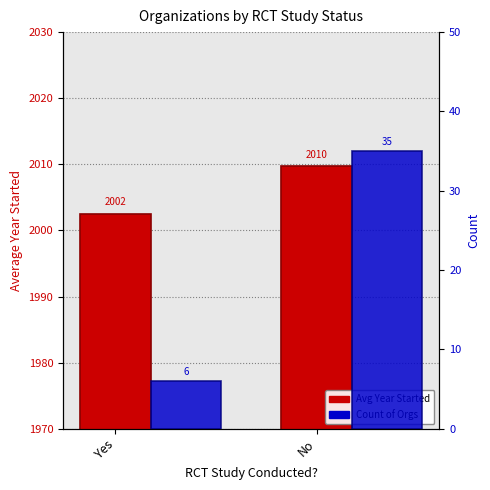

Which has a higher value, Yes or No?

No